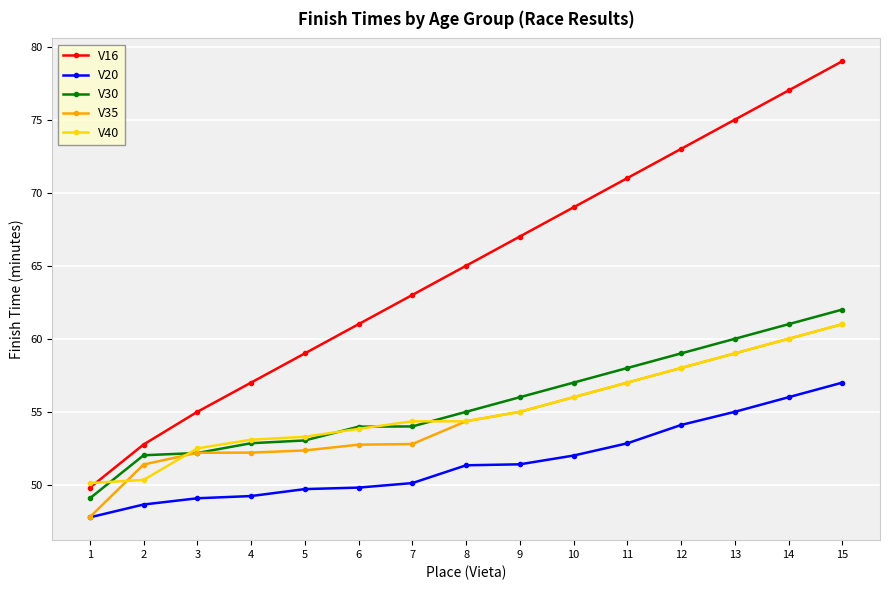

What is the total value across all series at 8?

280.0